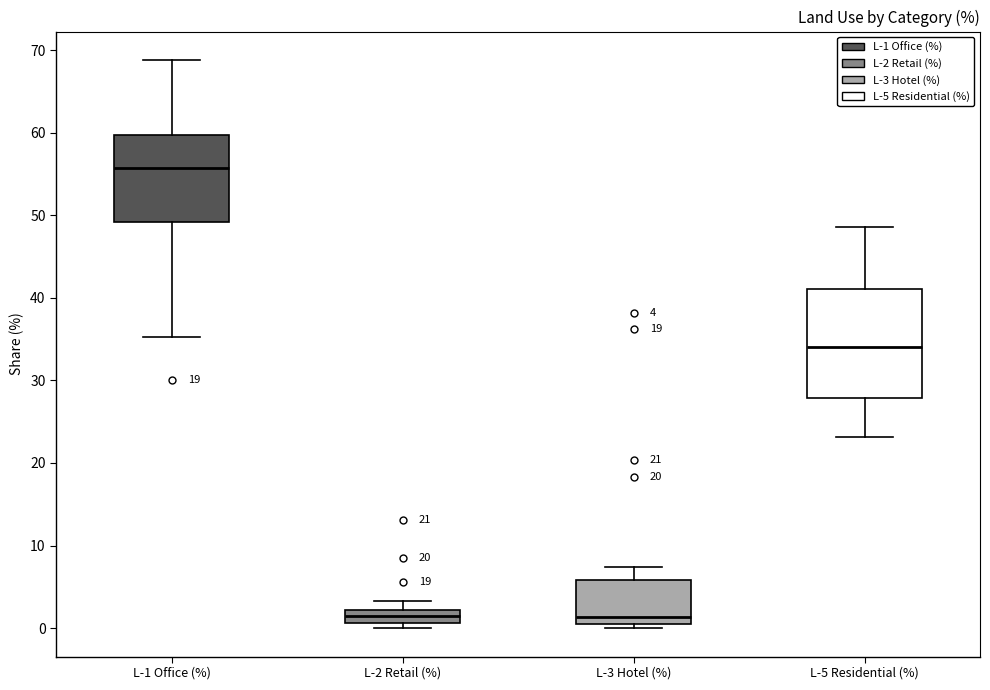

Comparing the boxes themselves (not the whiskers), which one is the tallest?

L-5 Residential (%)